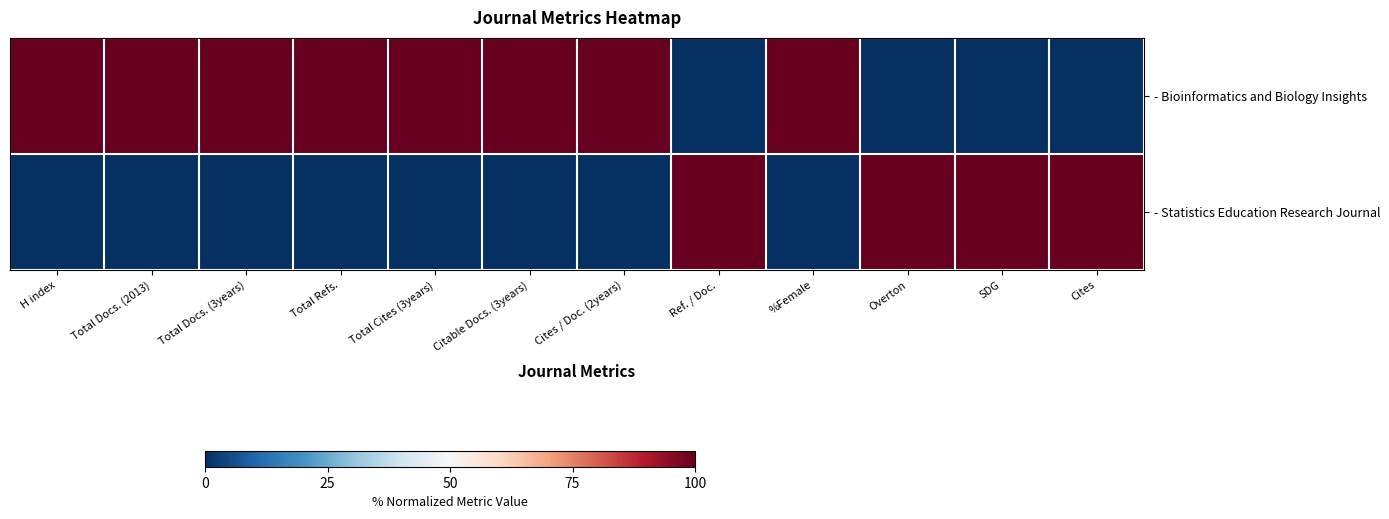

At H index, list the series in order from largest to smallest.

- Bioinformatics and Biology Insights, - Statistics Education Research Journal